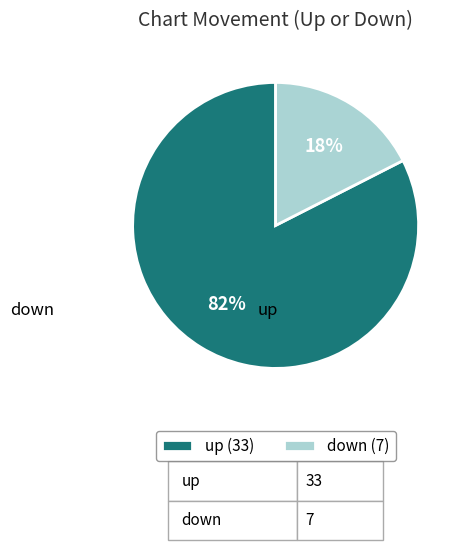

True or false: down accounts for 17% of the total.

True